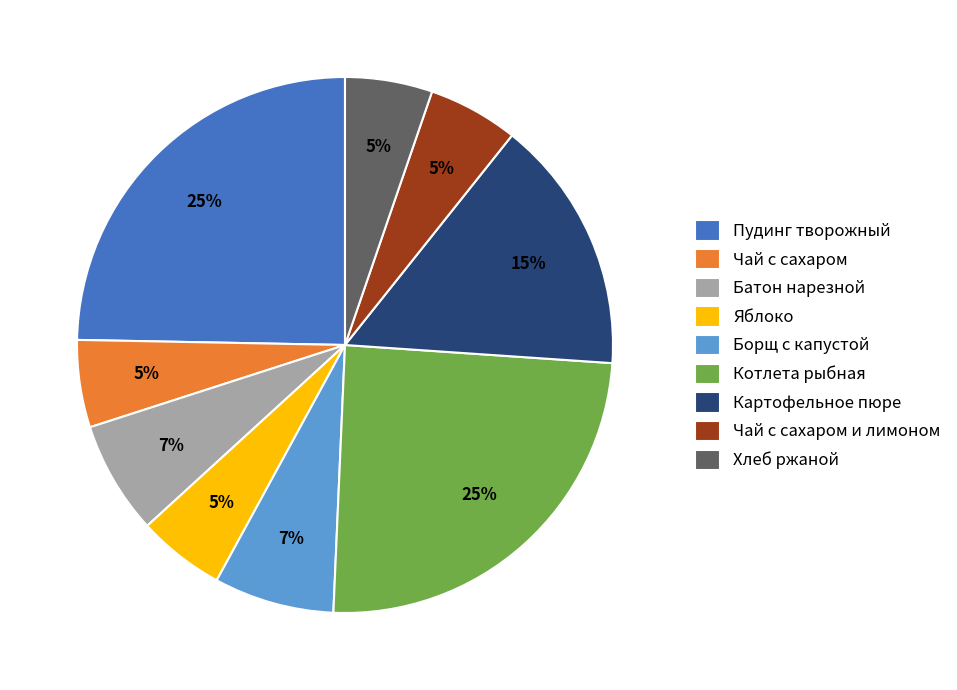

True or false: Чай с сахаром accounts for 5% of the total.

True